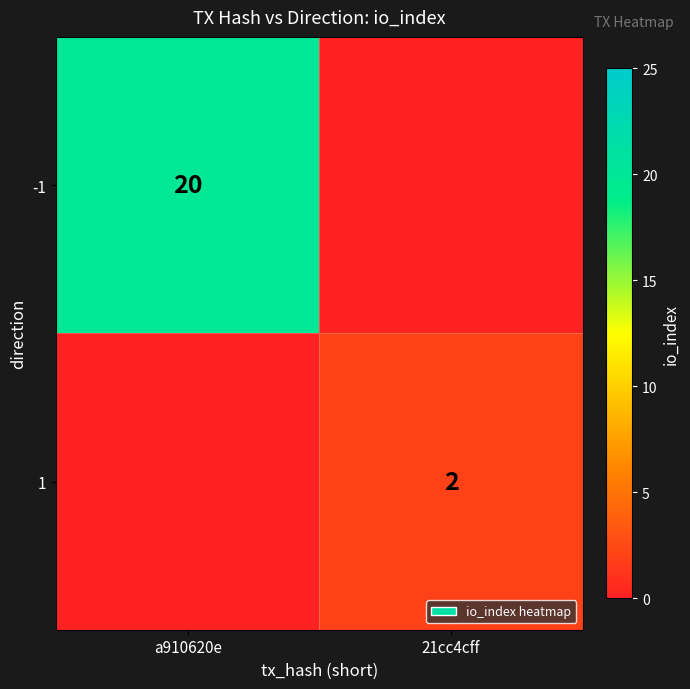

The value of -1 at a910620e is 5. True or false?

False